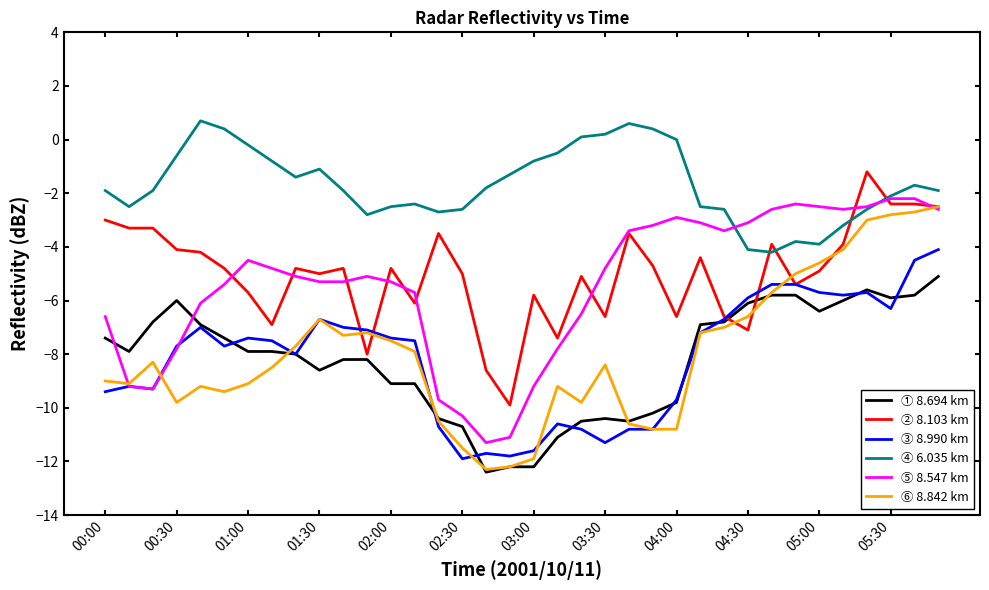

After their last crossing, which series has the higher values: ② 8.103 km or ④ 6.035 km?

④ 6.035 km